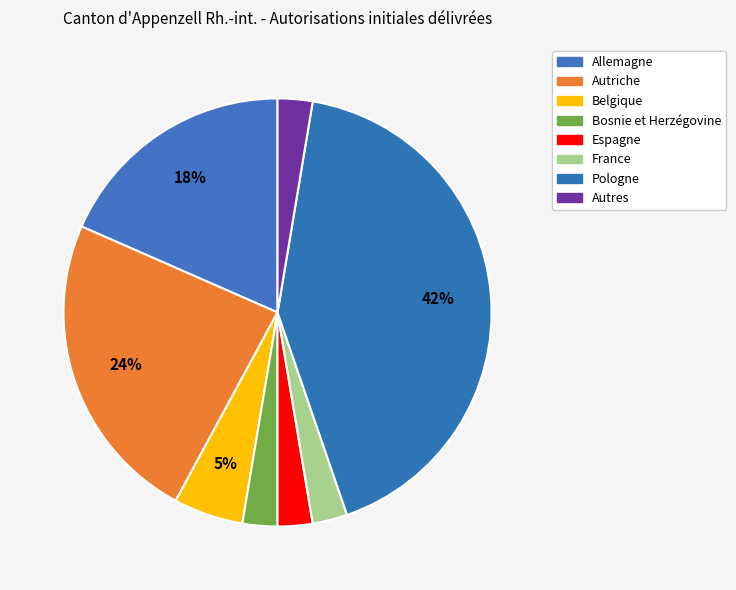

Is the sum of Autres and Autriche greater than half?

No